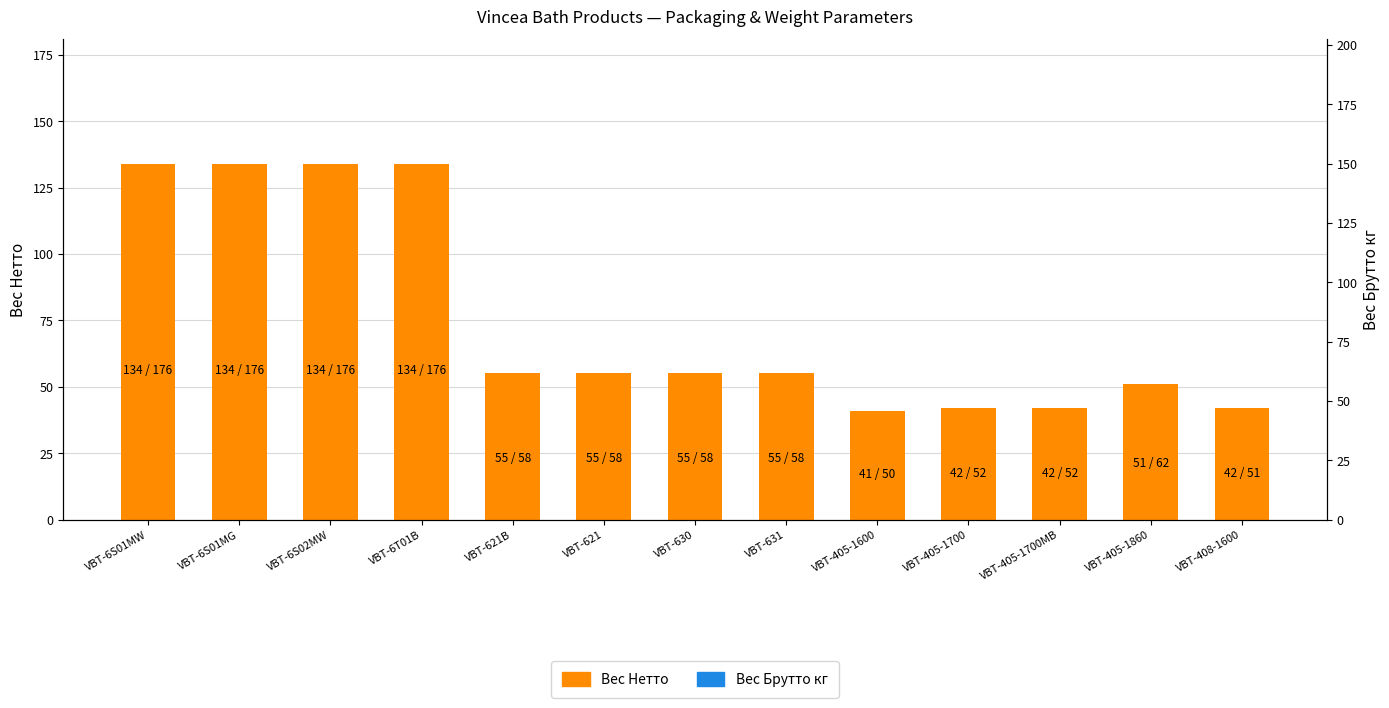

Which series has the largest total across all categories?

Вес Брутто кг